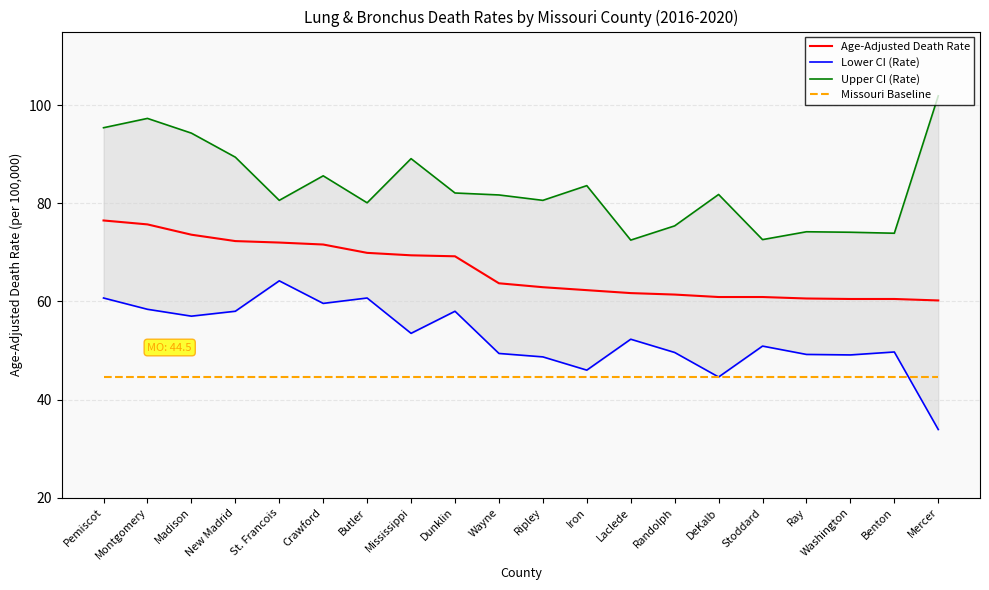

Reading left to right, transcribe all the data shown in this chart.

Age-Adjusted Death Rate: Pemiscot=76.5	Montgomery=75.7	Madison=73.6	New Madrid=72.3	St. Francois=72.0	Crawford=71.6	Butler=69.9	Mississippi=69.4	Dunklin=69.2	Wayne=63.7	Ripley=62.9	Iron=62.3	Laclede=61.7	Randolph=61.4	DeKalb=60.9	Stoddard=60.9	Ray=60.6	Washington=60.5	Benton=60.5	Mercer=60.2
Lower CI (Rate): Pemiscot=60.7	Montgomery=58.4	Madison=57.0	New Madrid=58.0	St. Francois=64.2	Crawford=59.6	Butler=60.7	Mississippi=53.5	Dunklin=58.0	Wayne=49.4	Ripley=48.7	Iron=46.0	Laclede=52.3	Randolph=49.6	DeKalb=44.6	Stoddard=50.9	Ray=49.2	Washington=49.1	Benton=49.7	Mercer=33.9
Upper CI (Rate): Pemiscot=95.4	Montgomery=97.3	Madison=94.3	New Madrid=89.4	St. Francois=80.6	Crawford=85.6	Butler=80.1	Mississippi=89.1	Dunklin=82.1	Wayne=81.7	Ripley=80.6	Iron=83.6	Laclede=72.5	Randolph=75.4	DeKalb=81.8	Stoddard=72.6	Ray=74.2	Washington=74.1	Benton=73.9	Mercer=101.9
Missouri Baseline: Pemiscot=44.5	Montgomery=44.5	Madison=44.5	New Madrid=44.5	St. Francois=44.5	Crawford=44.5	Butler=44.5	Mississippi=44.5	Dunklin=44.5	Wayne=44.5	Ripley=44.5	Iron=44.5	Laclede=44.5	Randolph=44.5	DeKalb=44.5	Stoddard=44.5	Ray=44.5	Washington=44.5	Benton=44.5	Mercer=44.5